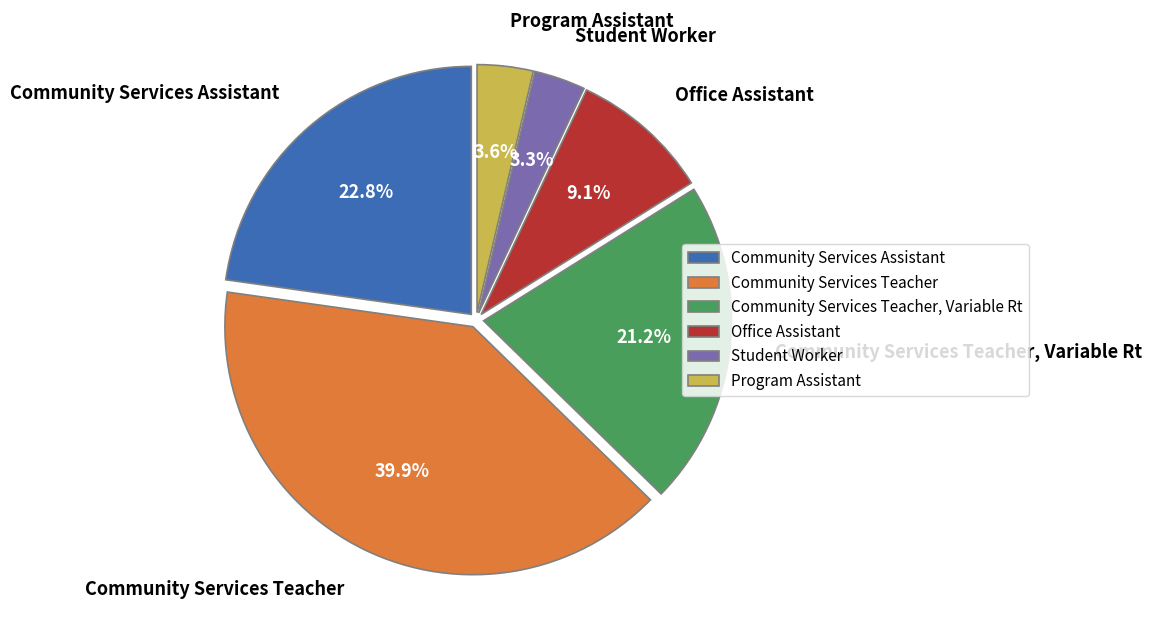

Does Community Services Assistant represent more than half of the total?

No